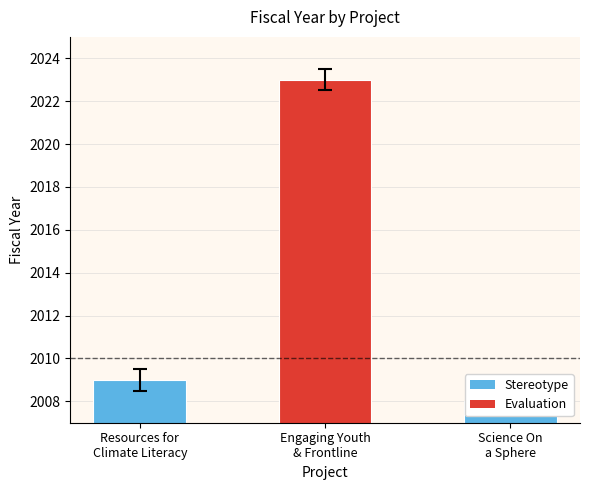

What is the greatest value displayed?

2023